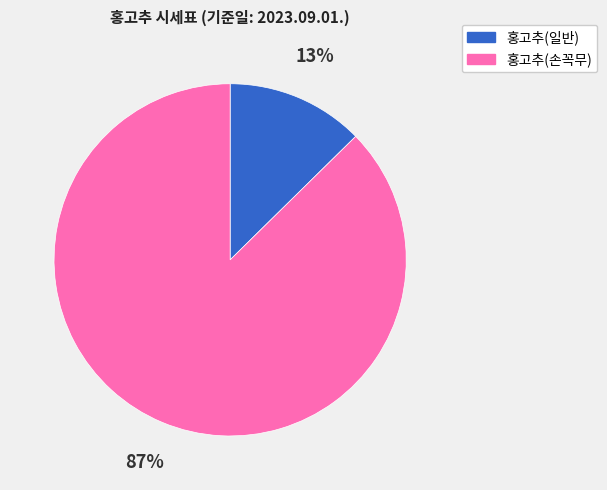

Which has a higher value, 홍고추(일반) or 홍고추(손꼭무)?

홍고추(손꼭무)